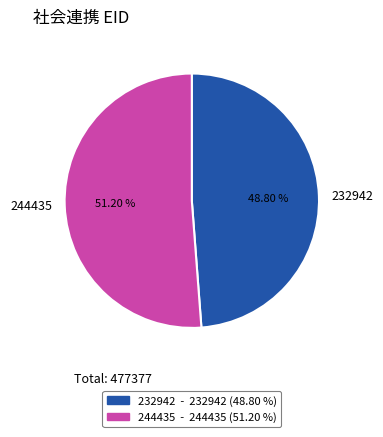

Is 244435 the majority of the pie?

Yes